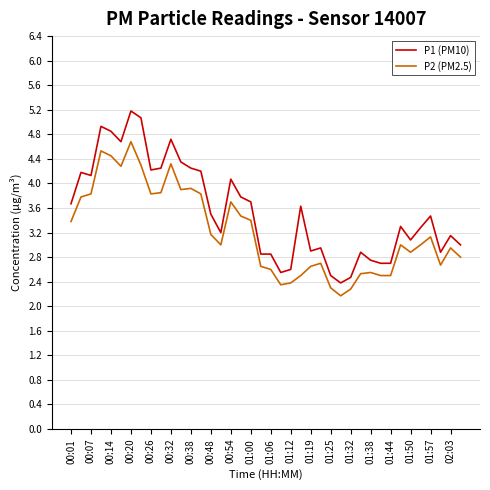

List the series in order of their peak value, highest first.

P1 (PM10), P2 (PM2.5)